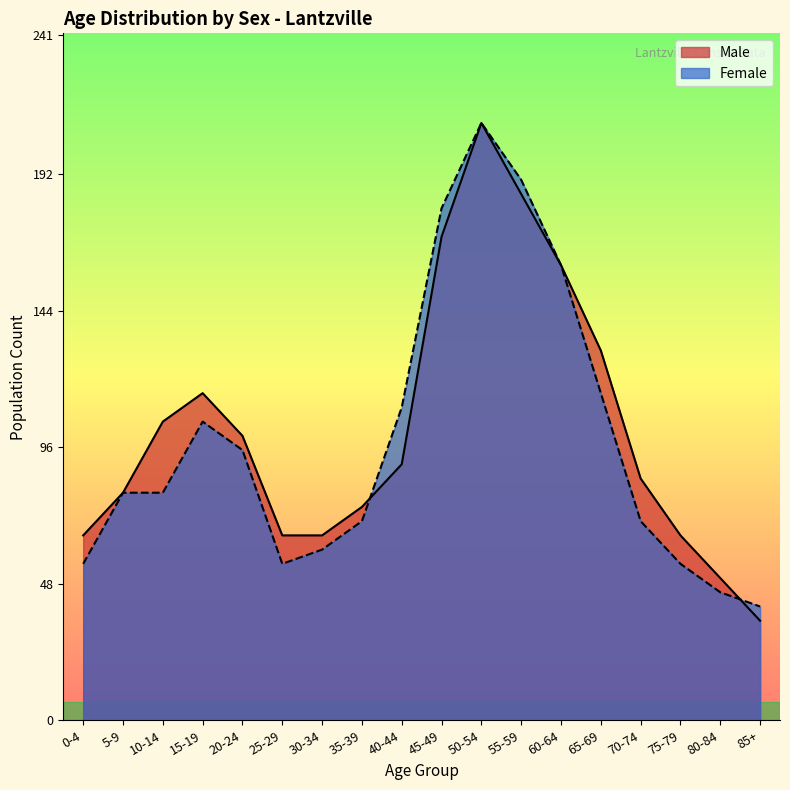

Which category has the lowest value in the Female series?

85+